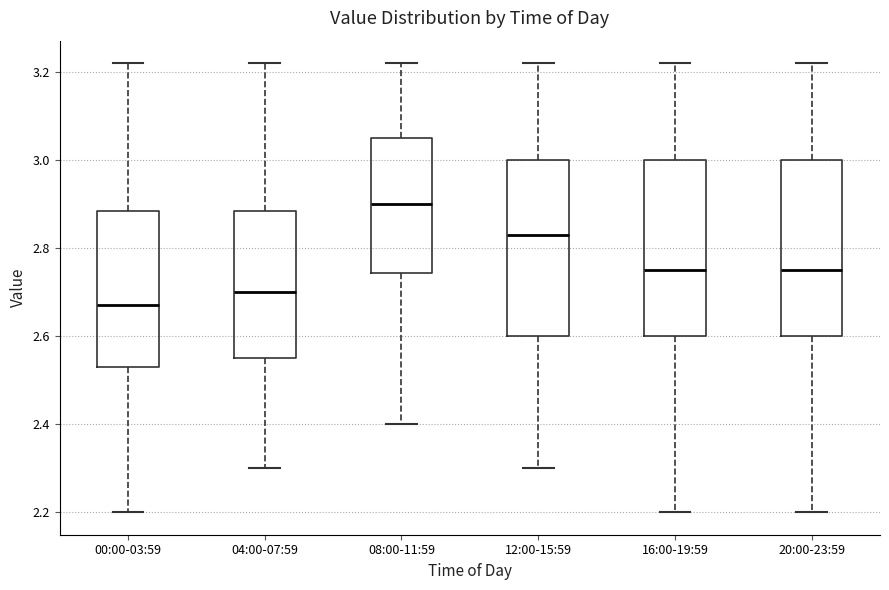

Reading left to right, transcribe this box plot: for each box, give where its median line is, the range the box spans, and where its two whiskers end, as read against the y-axis. The values are not printed on the chart, so give them approximately, as read against the axis.

00:00-03:59: median 2.68, box 2.54 to 2.88, whiskers 2.20 to 3.22
04:00-07:59: median 2.70, box 2.56 to 2.88, whiskers 2.30 to 3.22
08:00-11:59: median 2.90, box 2.74 to 3.06, whiskers 2.40 to 3.22
12:00-15:59: median 2.84, box 2.60 to 3.00, whiskers 2.30 to 3.22
16:00-19:59: median 2.76, box 2.60 to 3.00, whiskers 2.20 to 3.22
20:00-23:59: median 2.76, box 2.60 to 3.00, whiskers 2.20 to 3.22